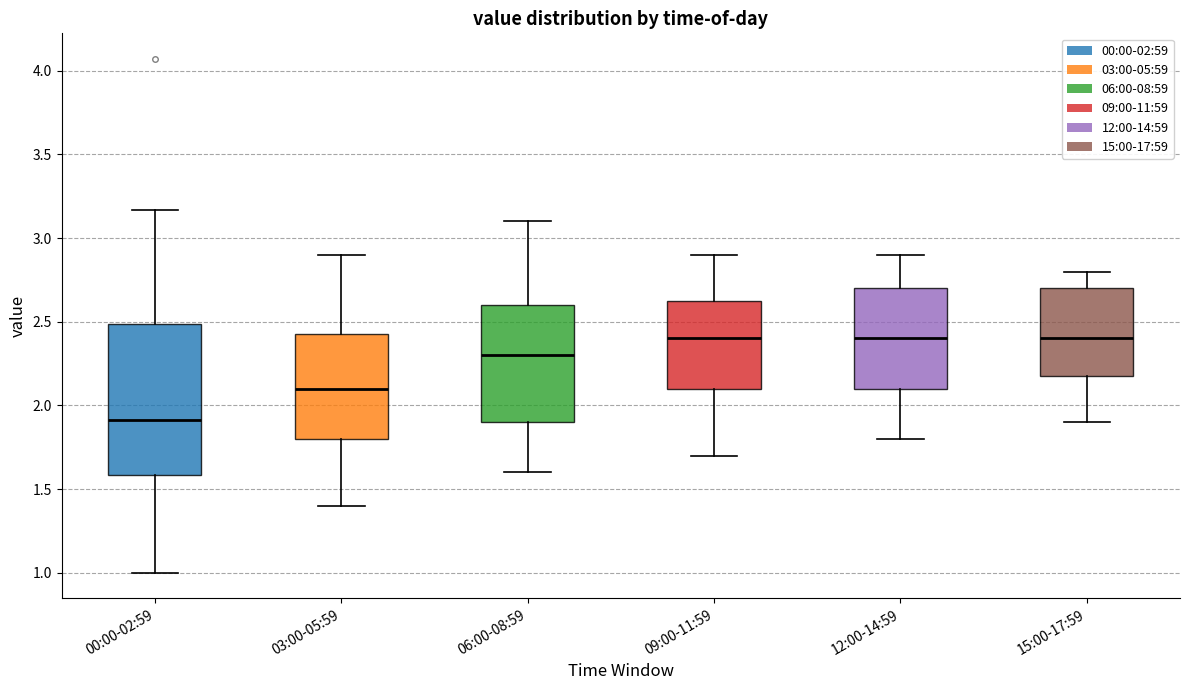

Where is the upper edge of the box for 03:00-05:59 on the y-axis? The values are not printed on the chart, so give them approximately, as read against the axis.

2.45